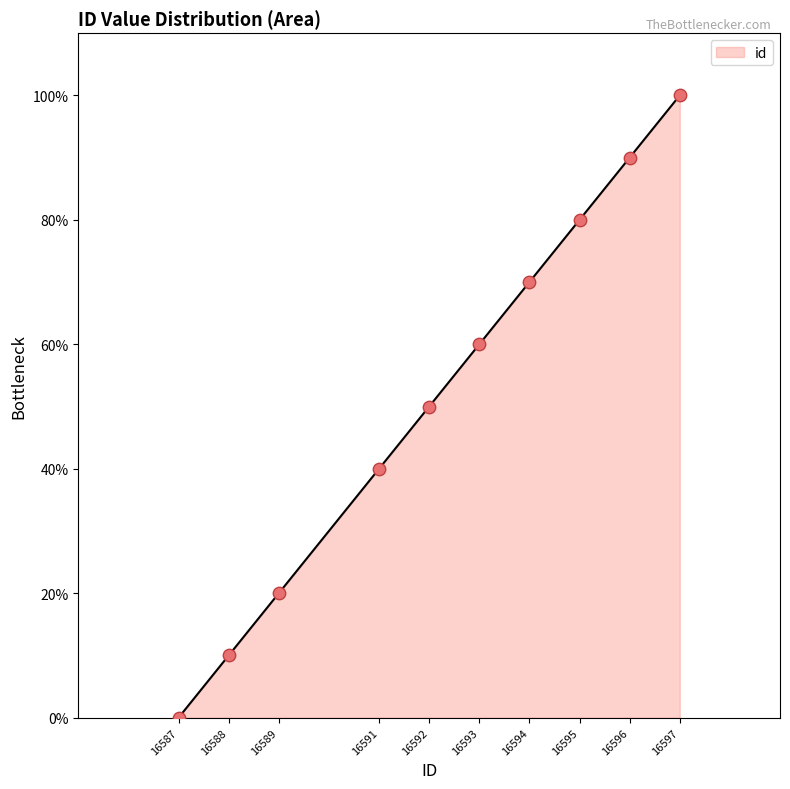

What is the change in value from 16589 to 16595?

+60